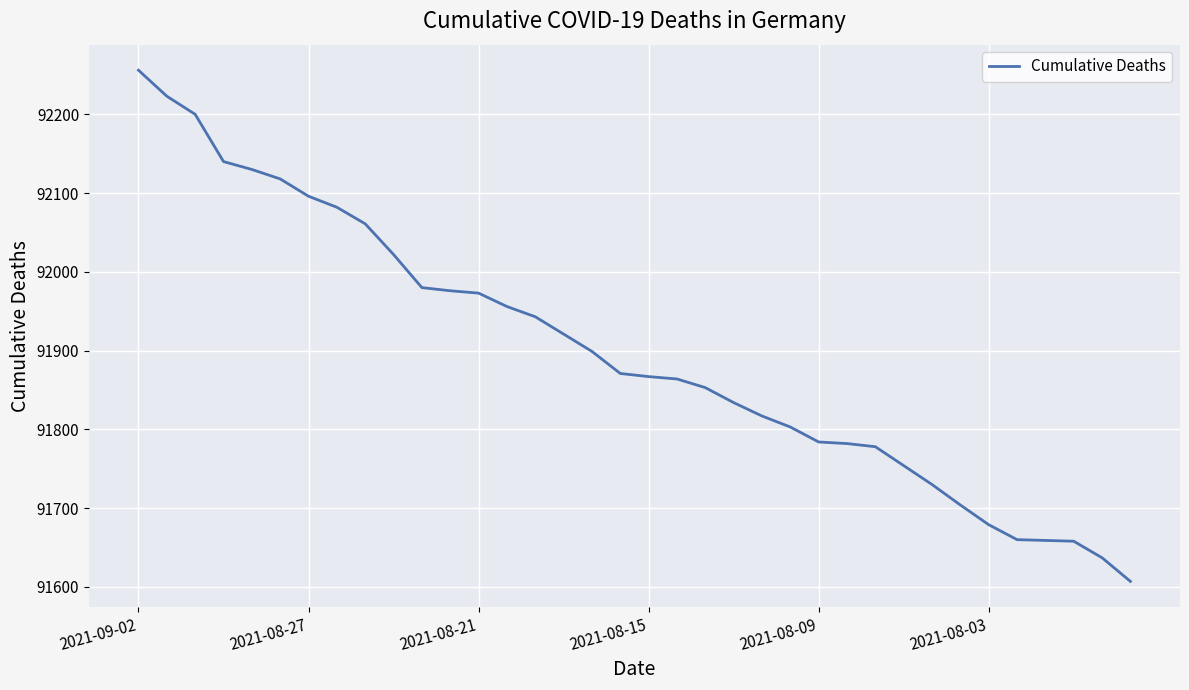

What is the smallest value displayed?

91607